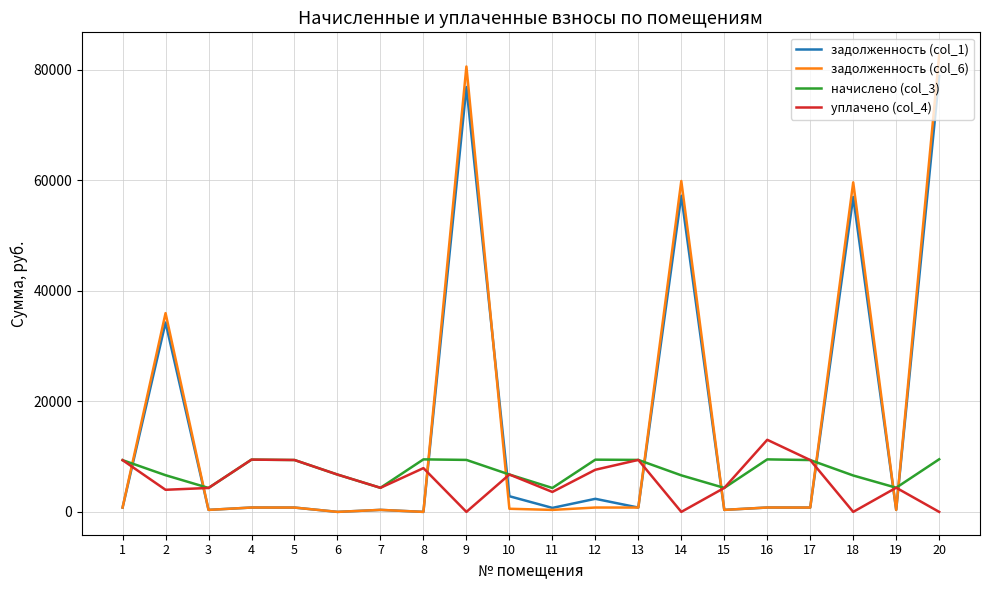

What is the maximum value for задолженность (col_6)?

82663.6